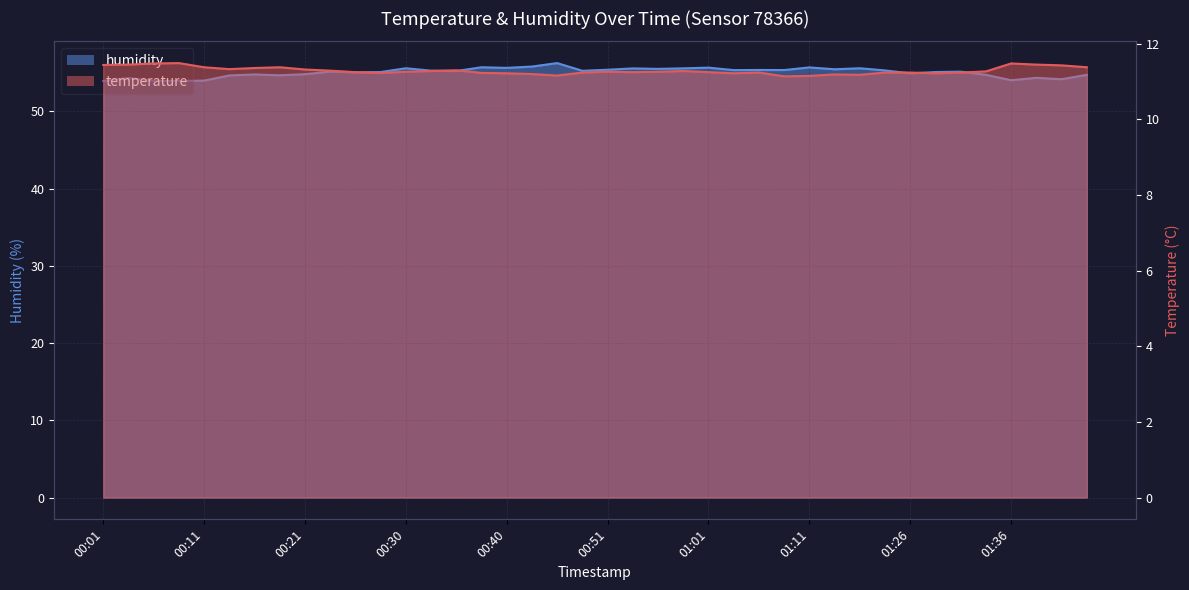

True or false: humidity and temperature intersect in this chart.

False